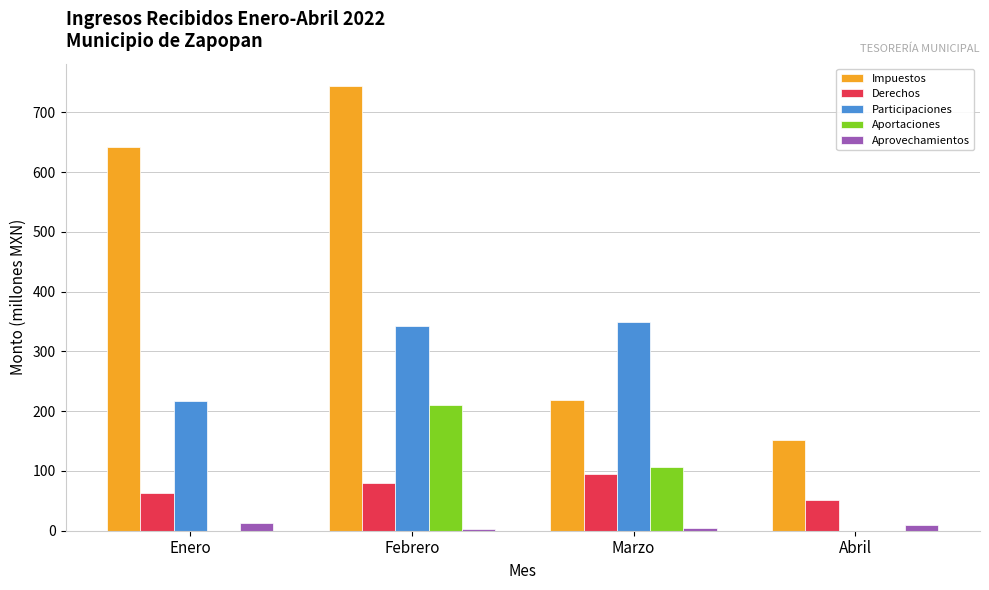

What is the maximum value shown in the chart?

744.3